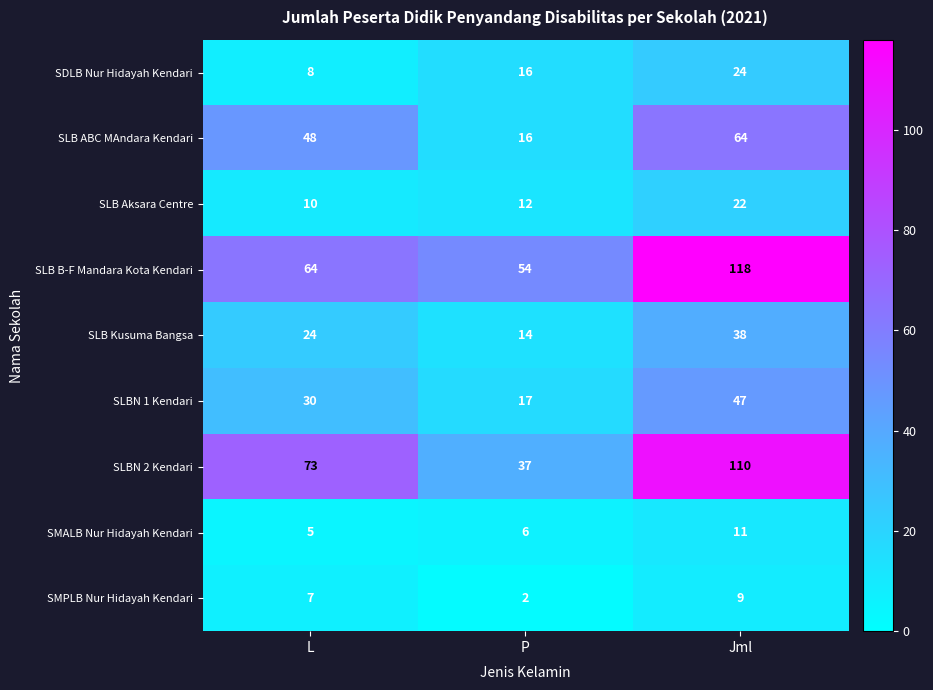

Which series changed the most between P and Jml?

SLBN 2 Kendari